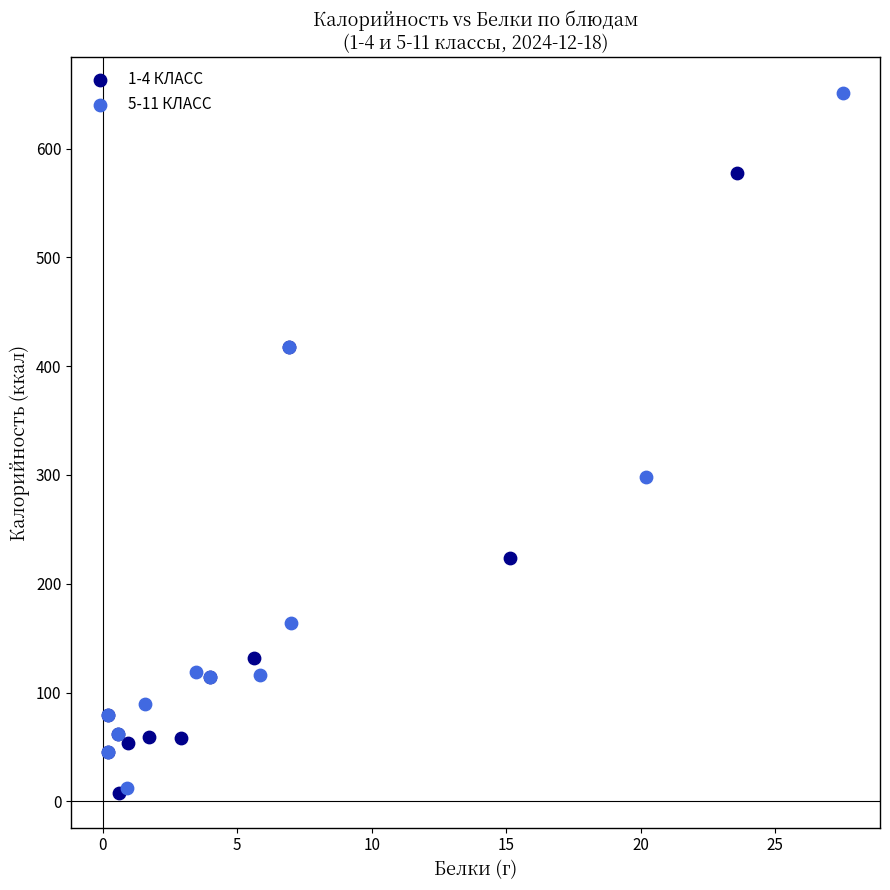

Which series has the largest Y range (max minus min)?

5-11 КЛАСС